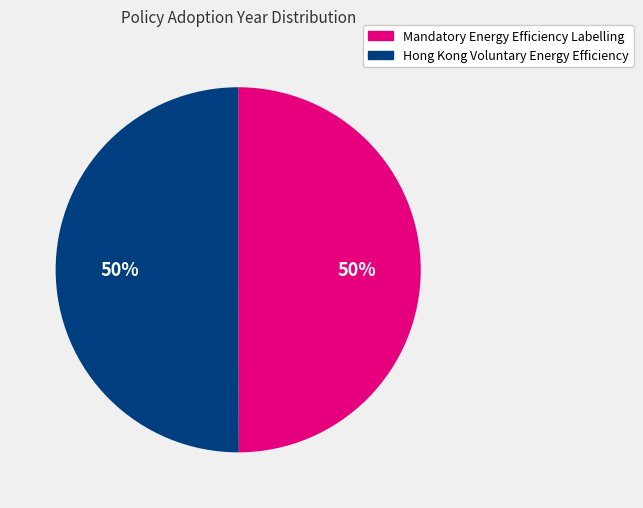

How many slices are in this pie chart?

2